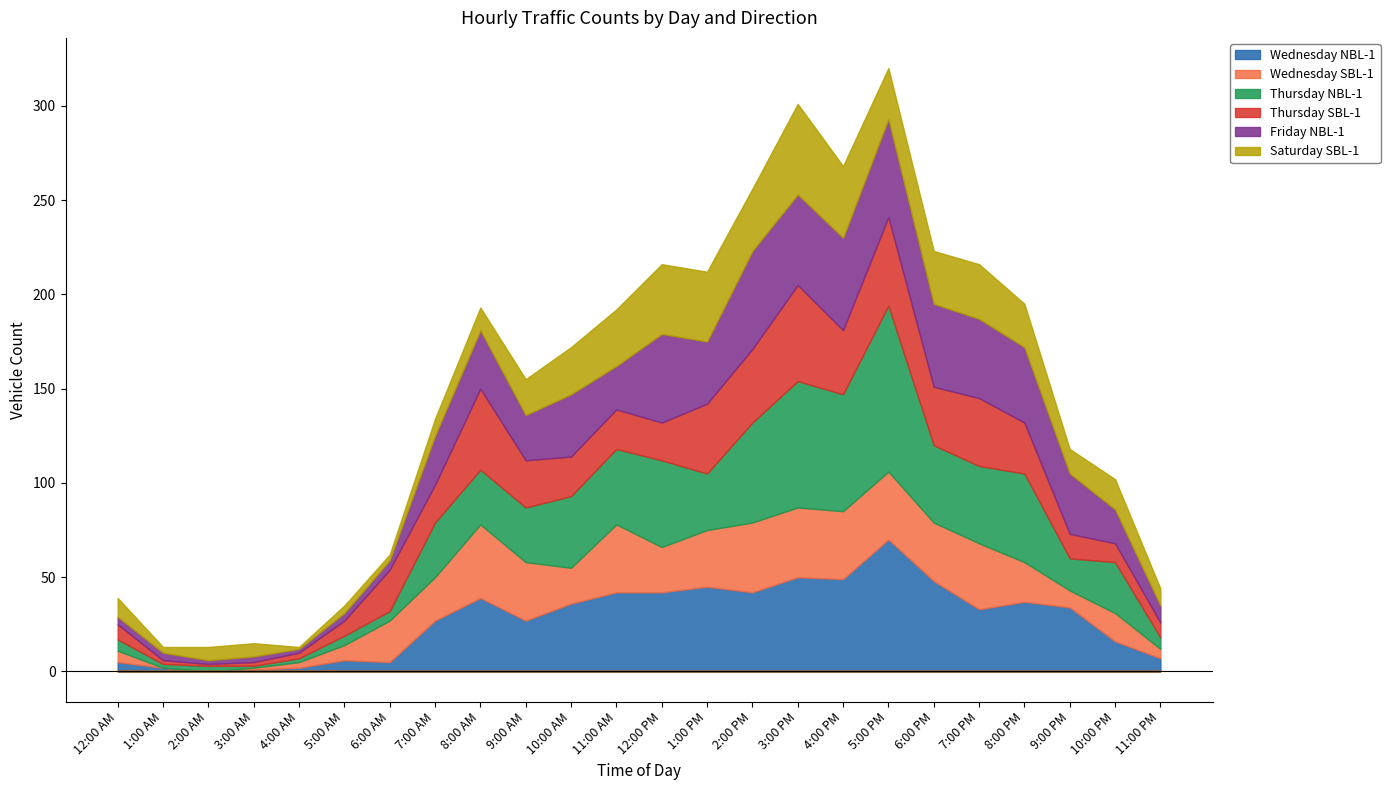

What is the greatest value displayed?

88